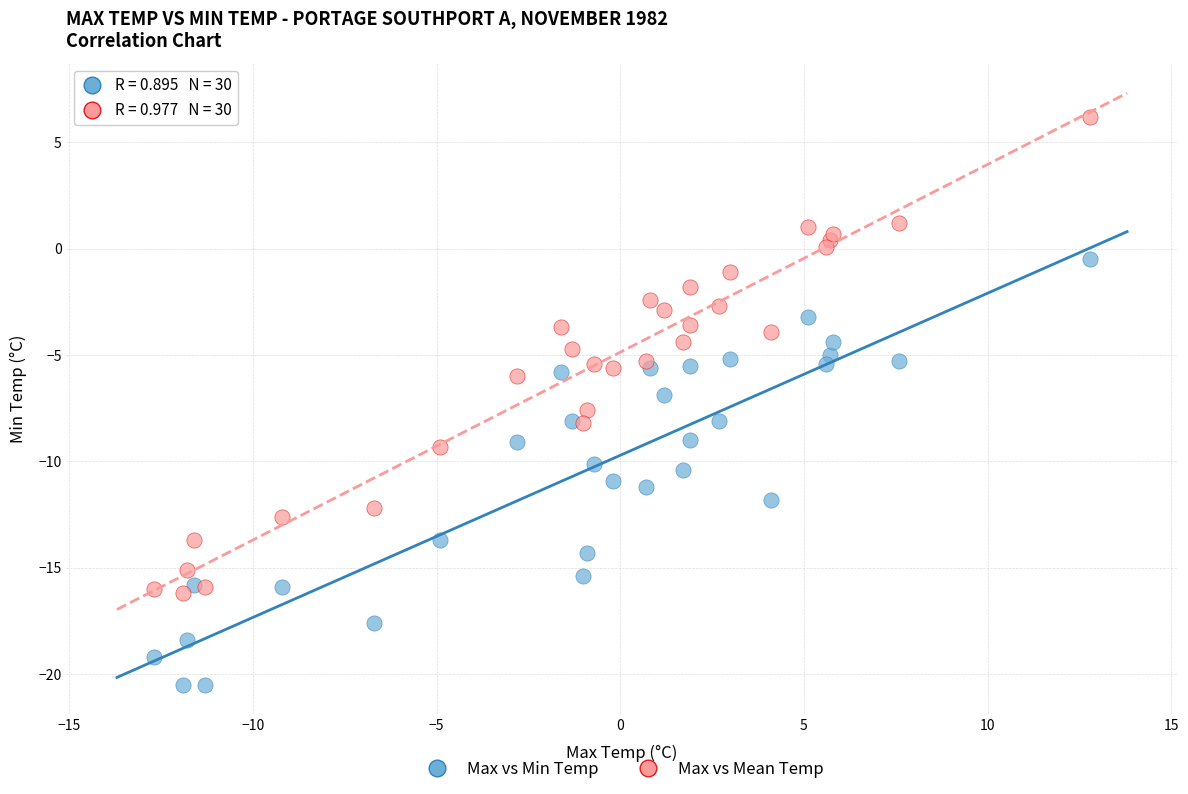

Which series contains the highest Y value?

Max vs Mean Temp